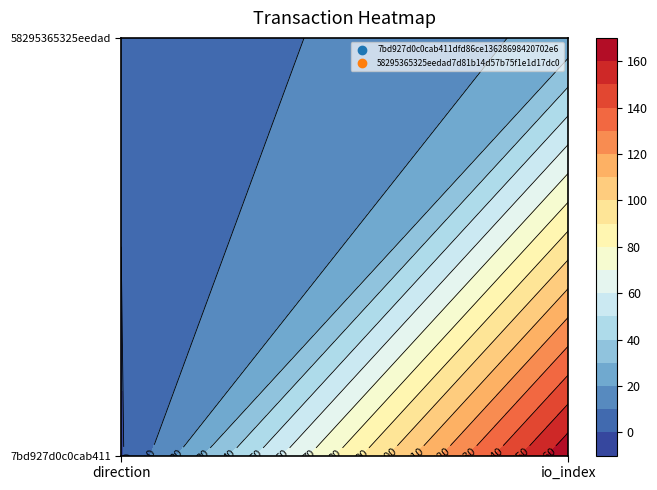

Which series has the largest total across all categories?

7bd927d0c0cab411dfd86ce13628698420702e6